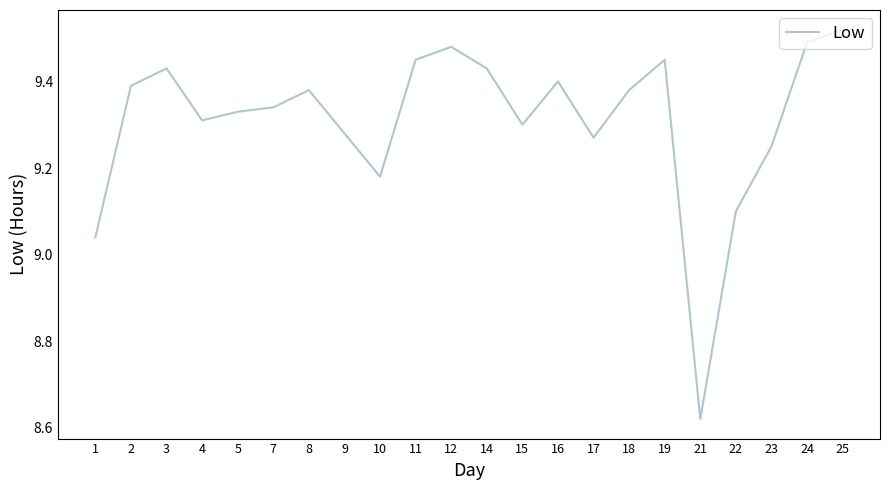

At which label does the data first exceed 9?

1